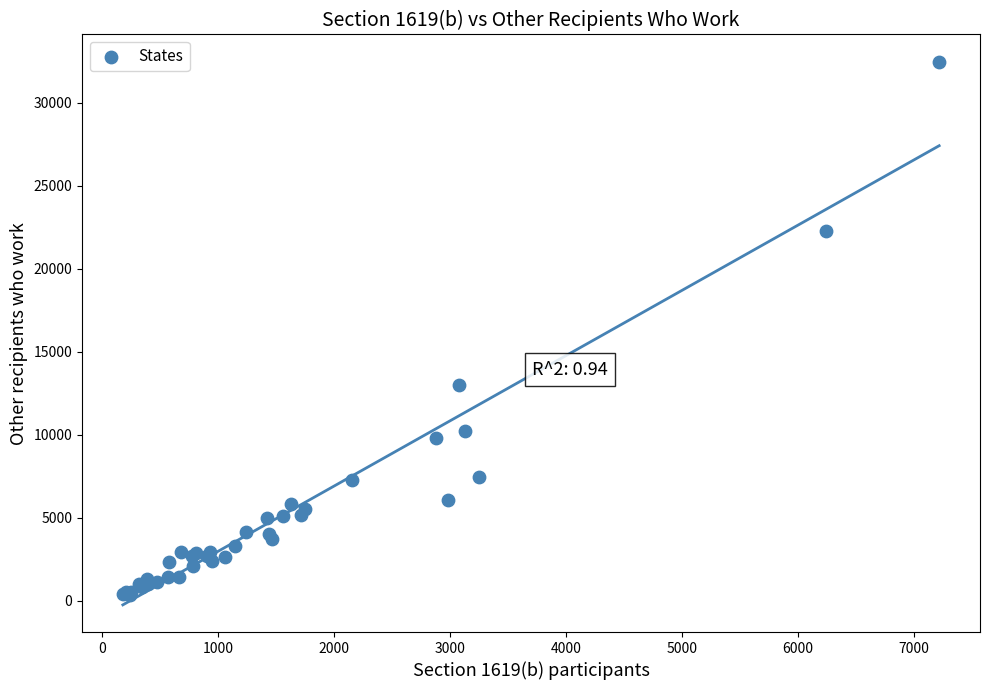

What Y value in the scatter plot is closest to 16420?

12992